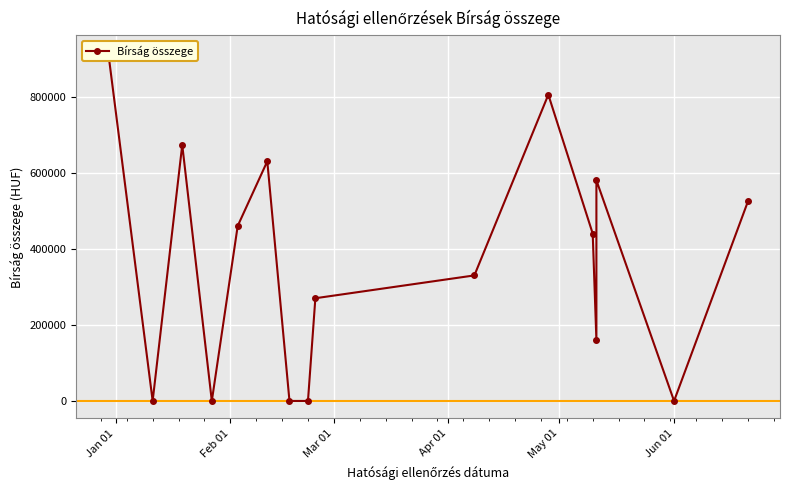

How many points are lower than both their immediate neighbors (excluding endpoints)?

4